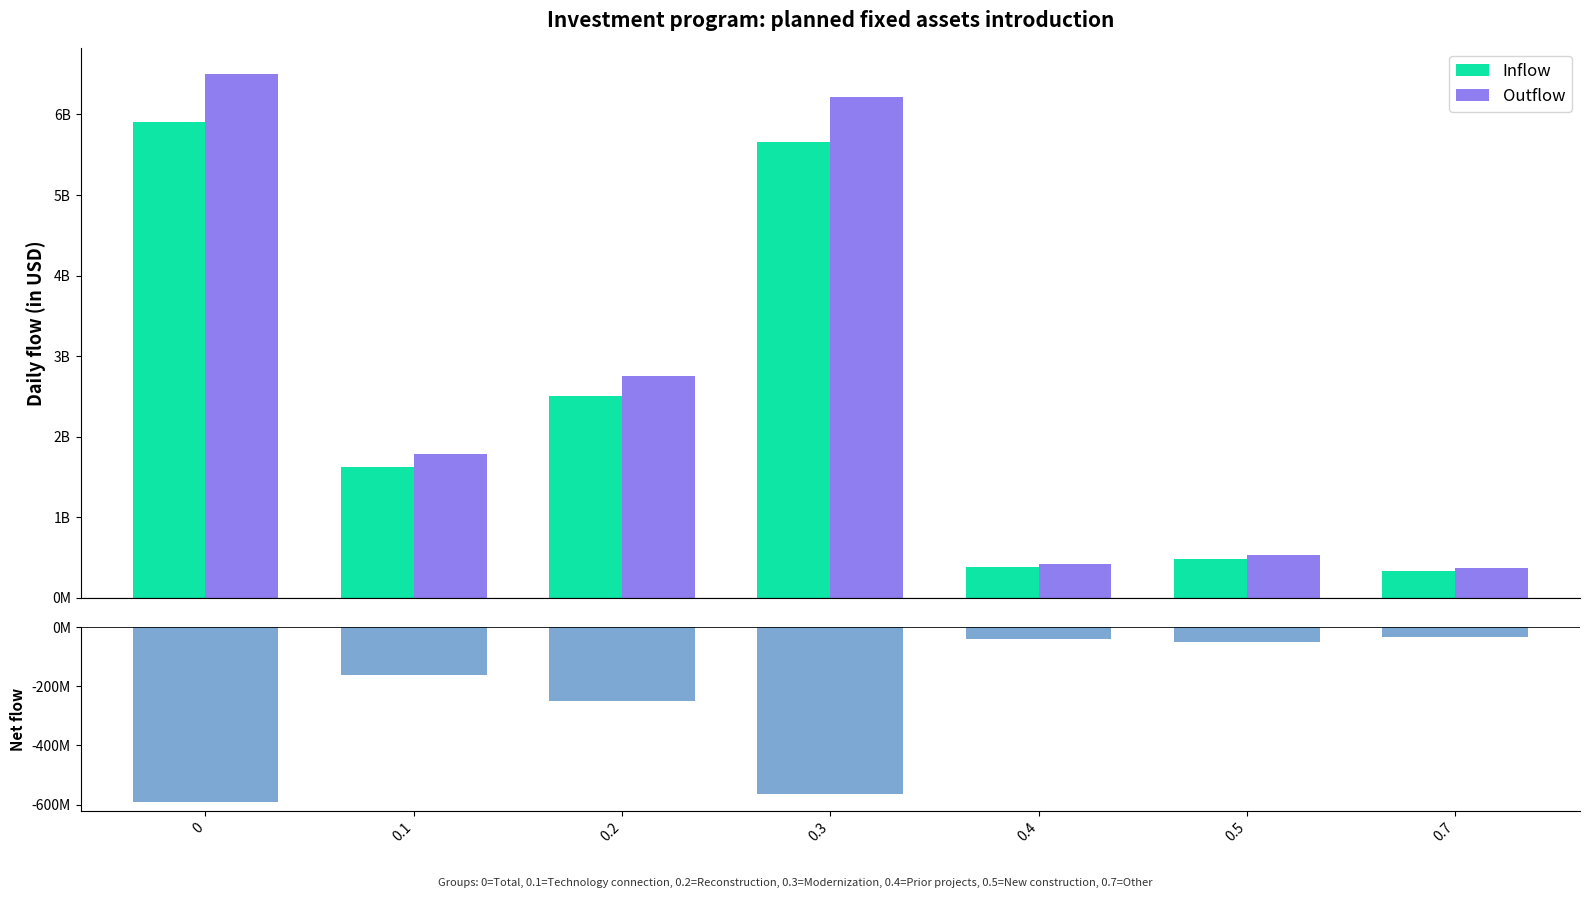

Which series has the widest spread of values?

Outflow